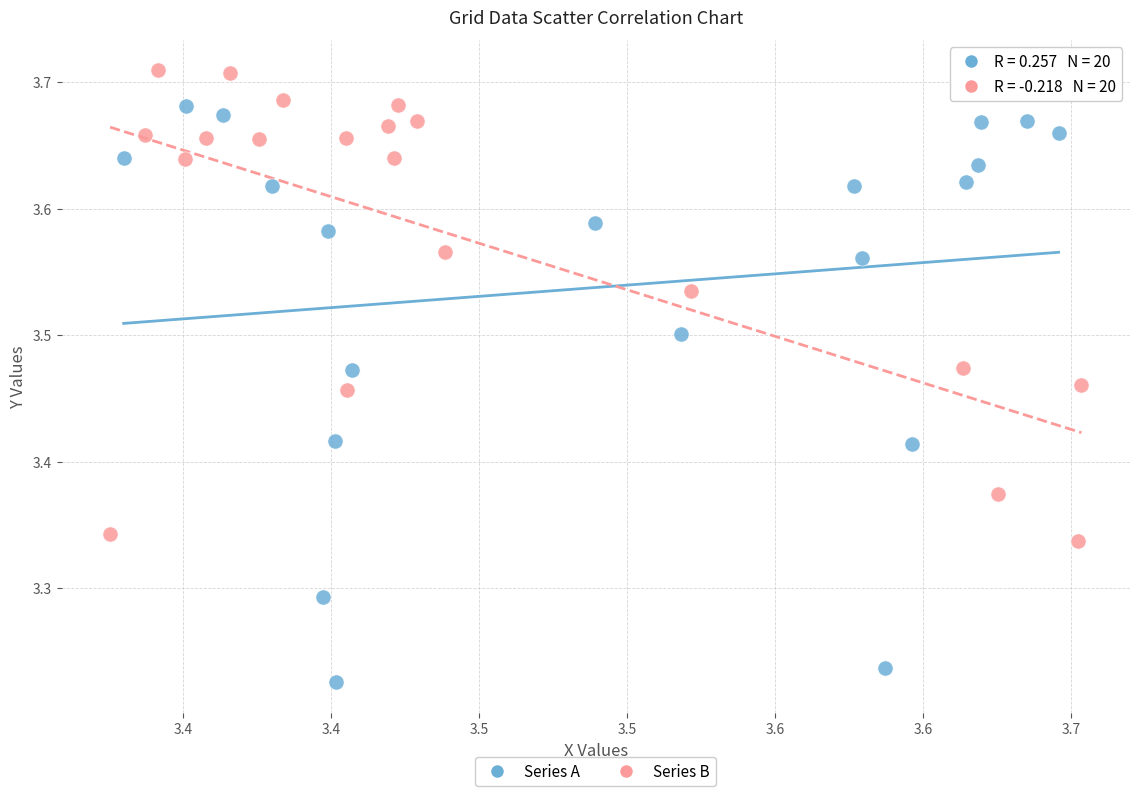

Which series reaches the maximum Y coordinate?

Series B